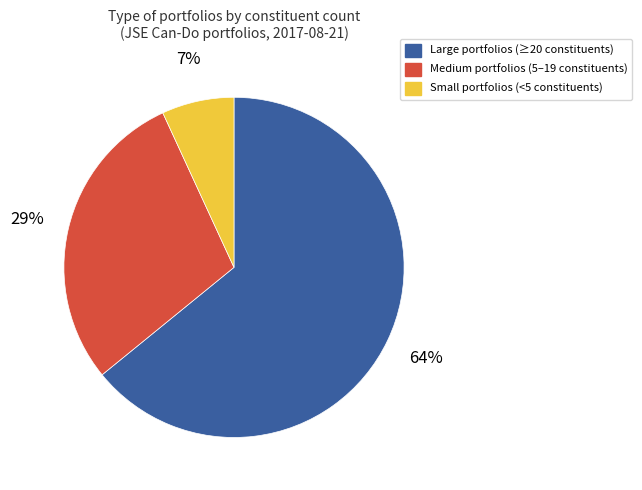

Is there any slice that represents more than half of the pie?

Yes